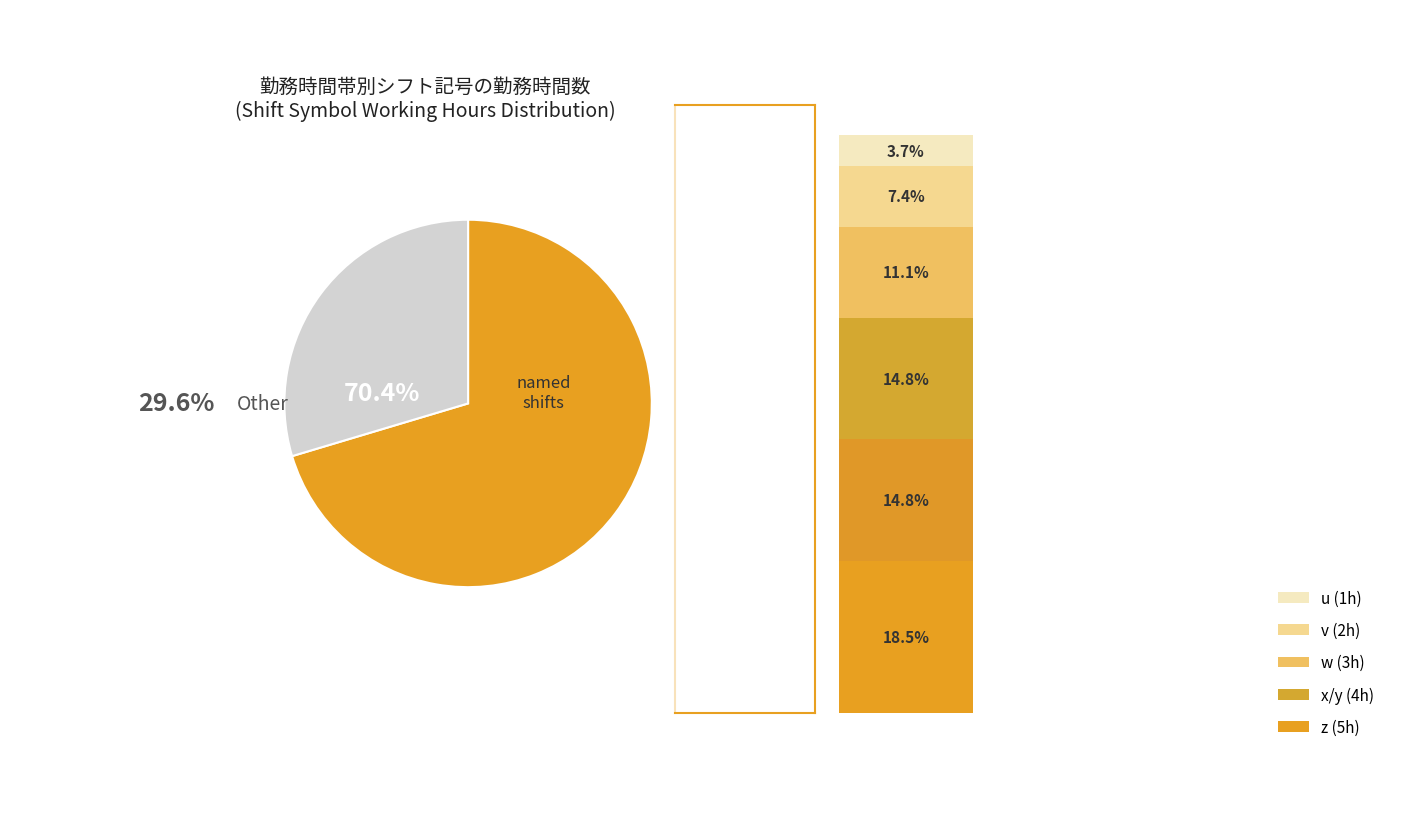

To the nearest percent, what is the difference between the a and u slice percentages?

26%